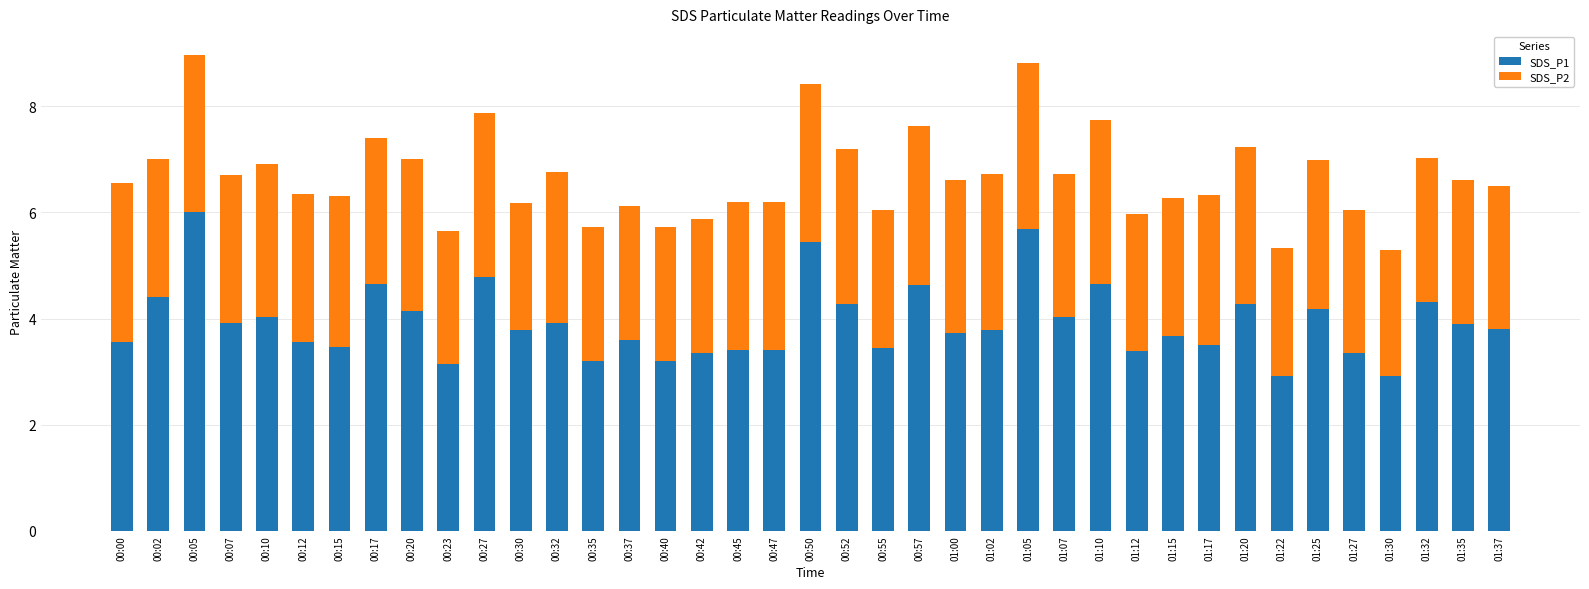

What is the minimum value for SDS_P1?

2.9